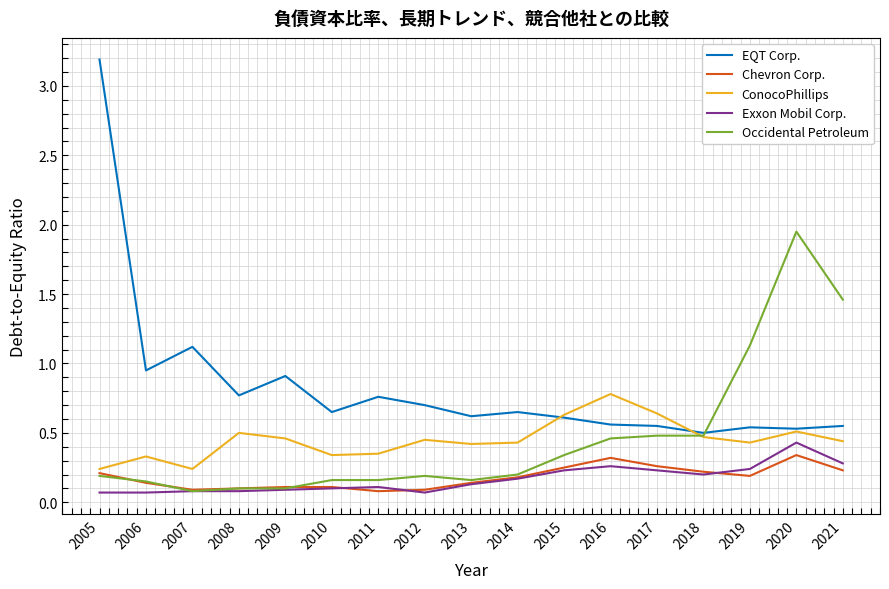

Does the chart display data point markers on the line(s)?

No